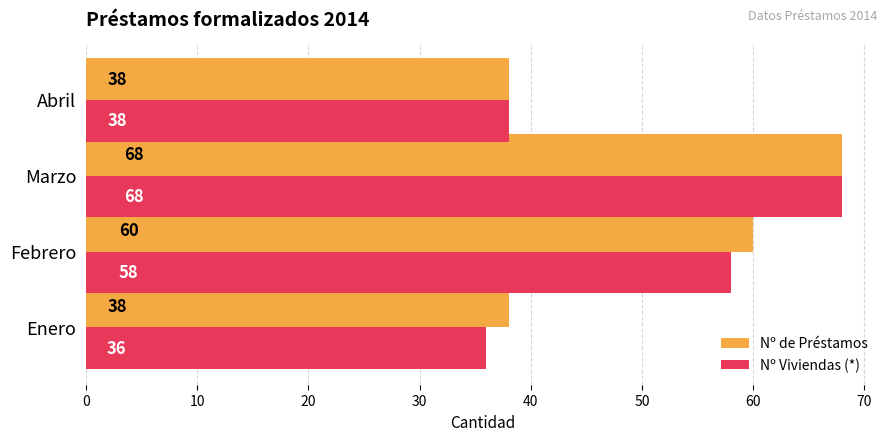

What is the minimum value shown in the chart?

36